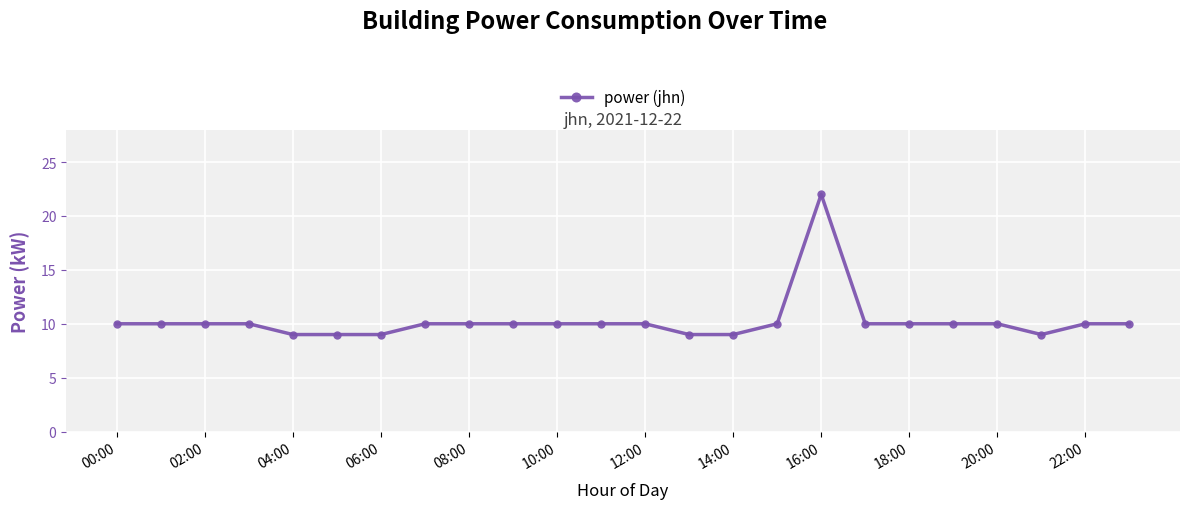

What is the minimum value shown in the chart?

9